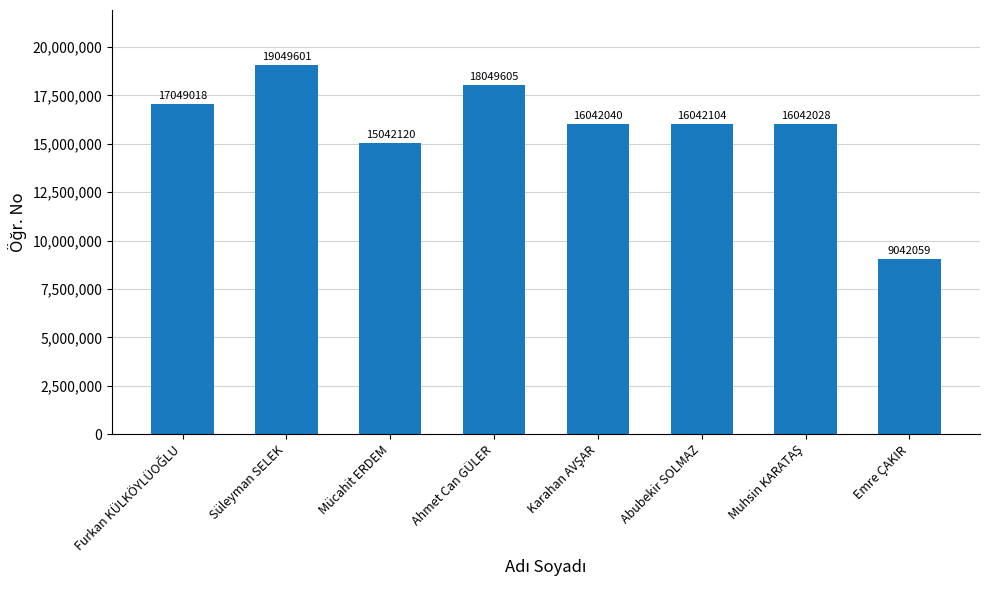

What is the sum of all values?

126358575